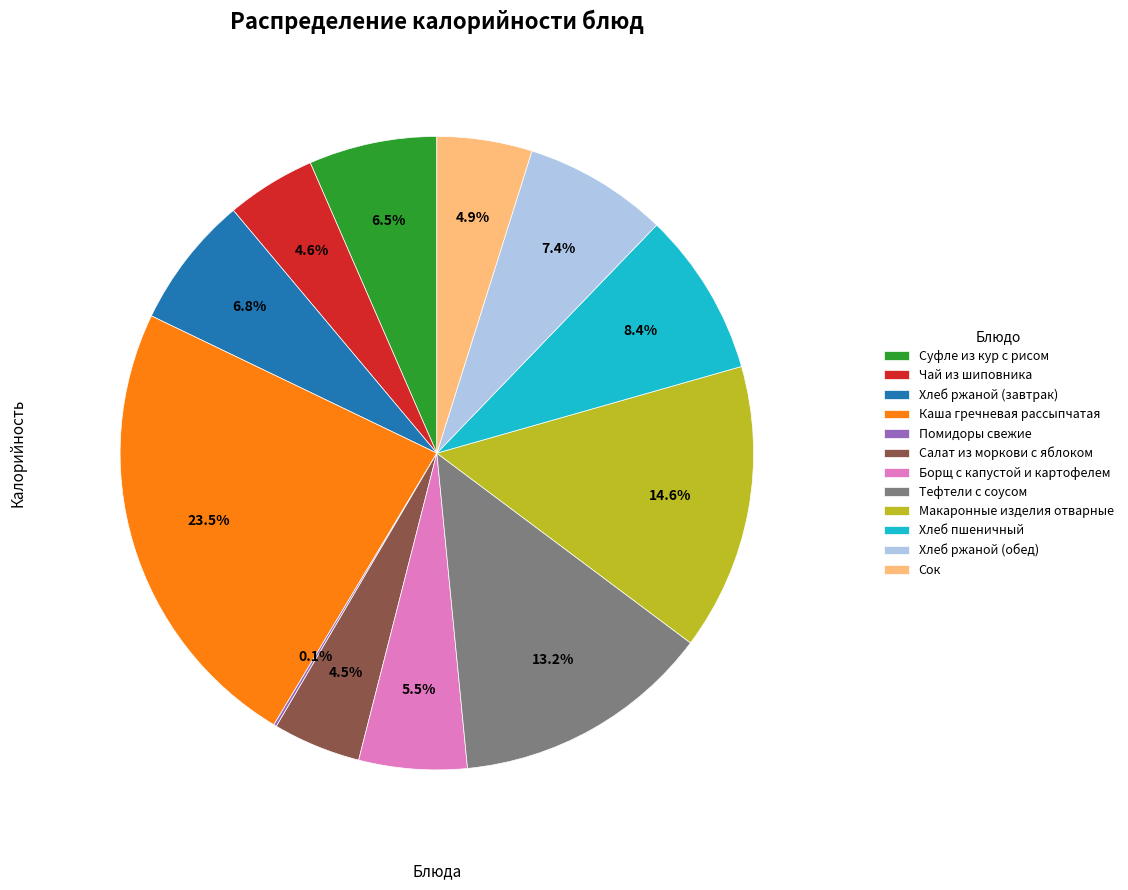

Between Салат из моркови с яблоком and Борщ с капустой и картофелем, which is larger?

Борщ с капустой и картофелем